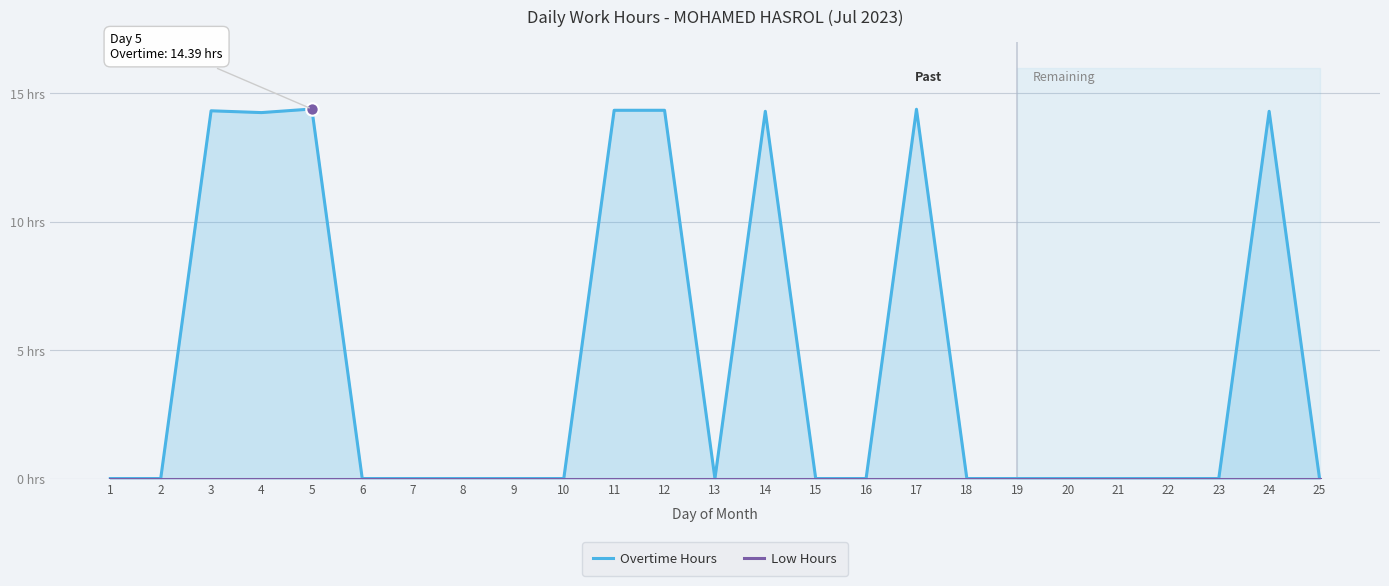

What are all the series names shown in the legend?

Overtime Hours, Low Hours